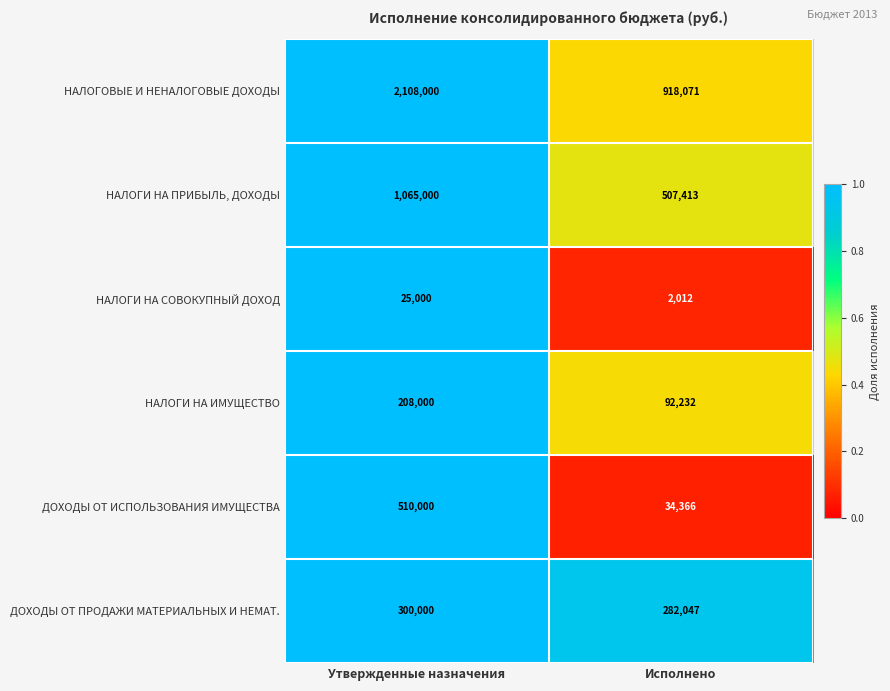

What is the total value across all series at Исполнено?

1836141